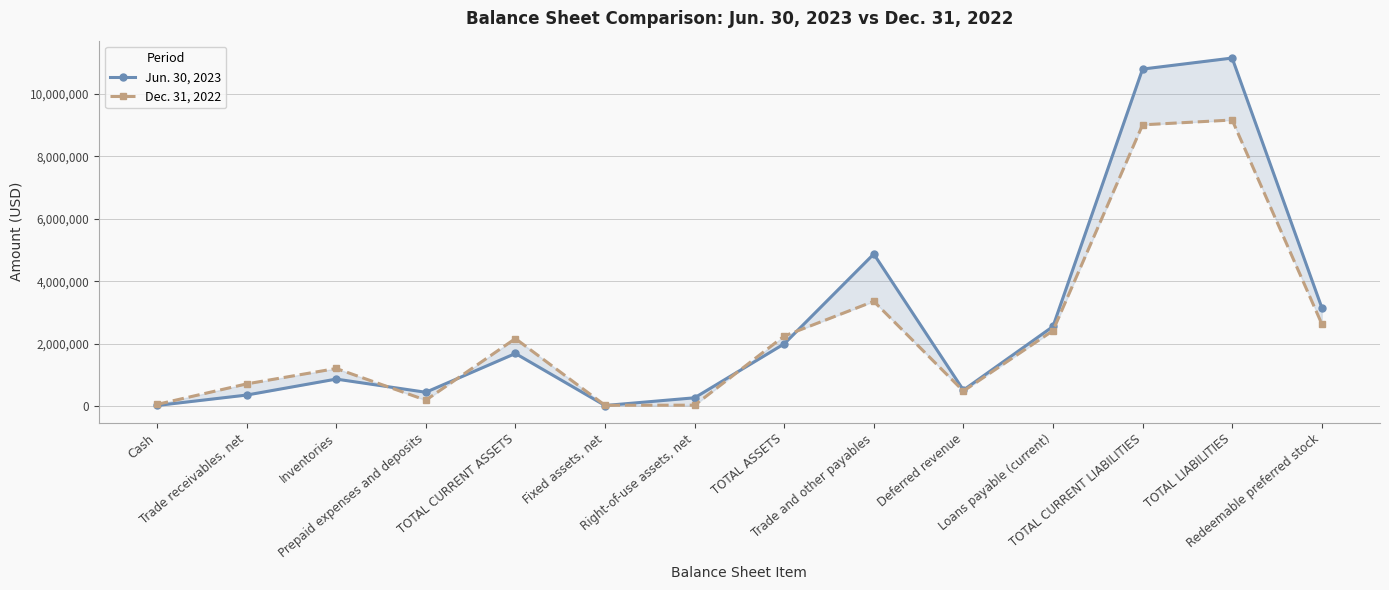

At which category does Dec. 31, 2022 reach its first local peak?

Inventories